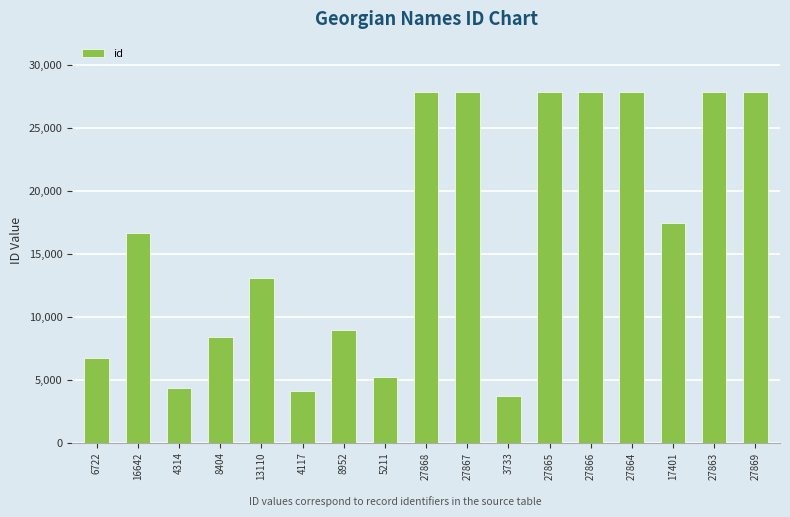

How many data points does each series have?

17